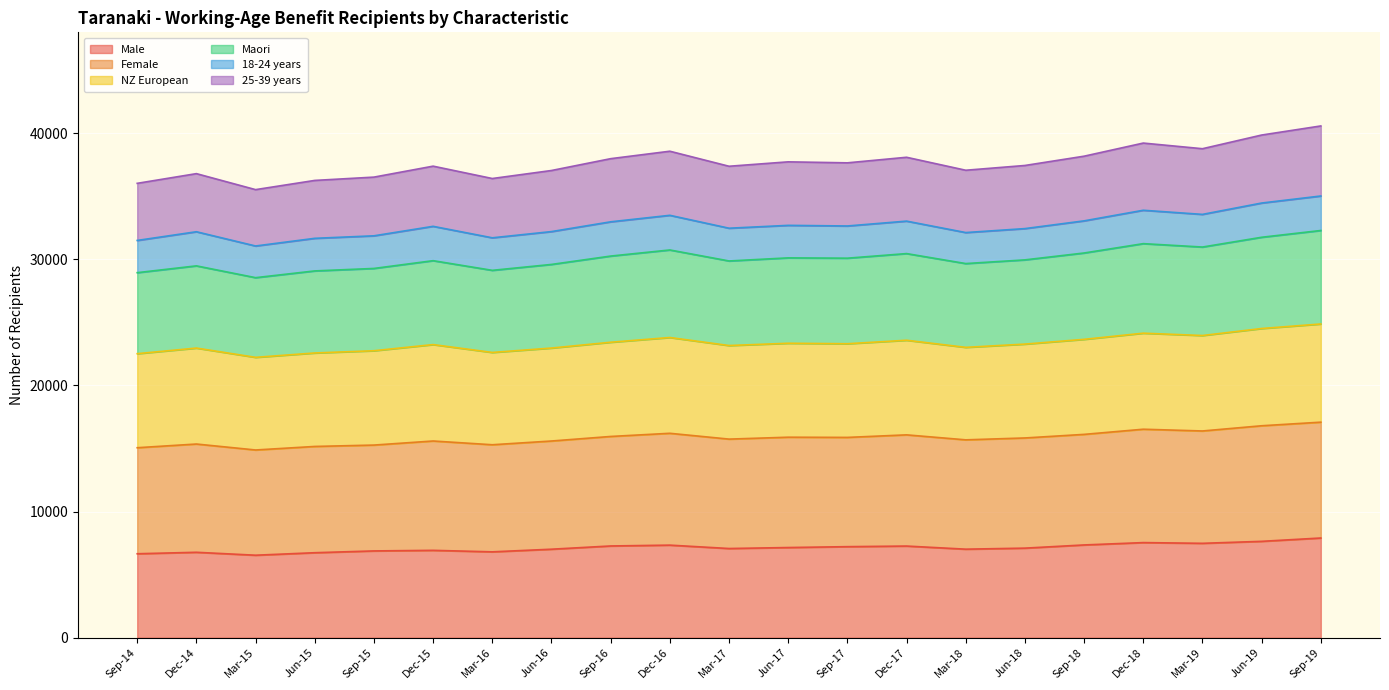

What is the sum of all Male values?

149777